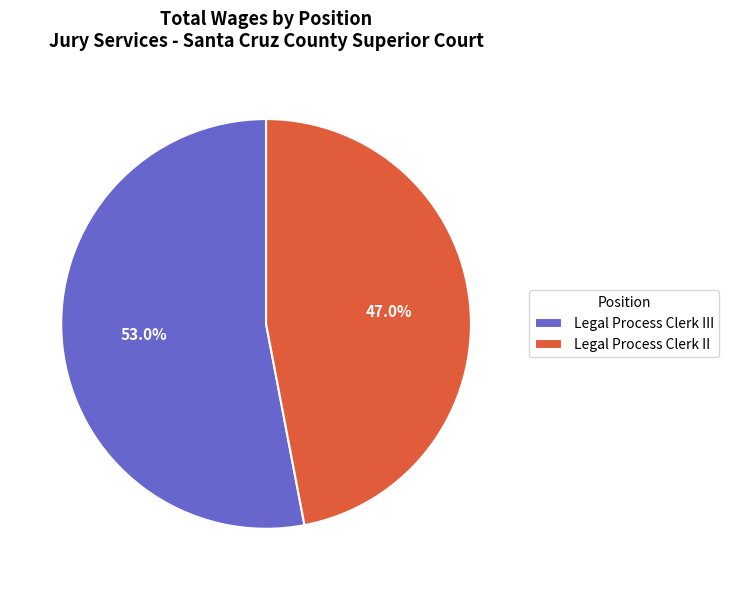

Which slice is the largest?

Legal Process Clerk III